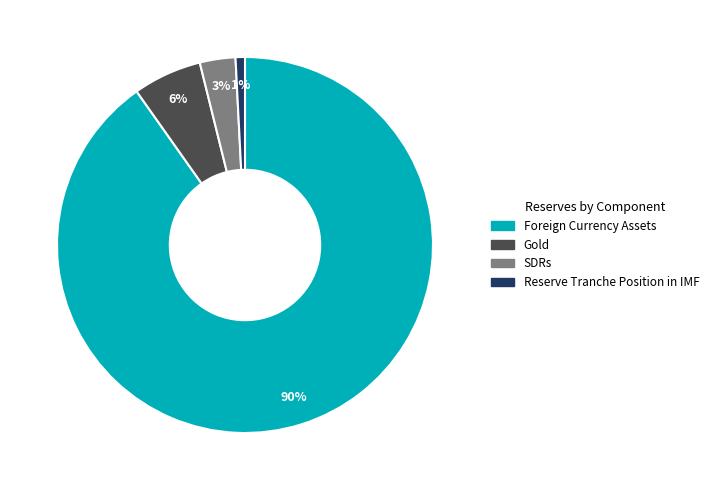

Count the number of slices in the pie.

4